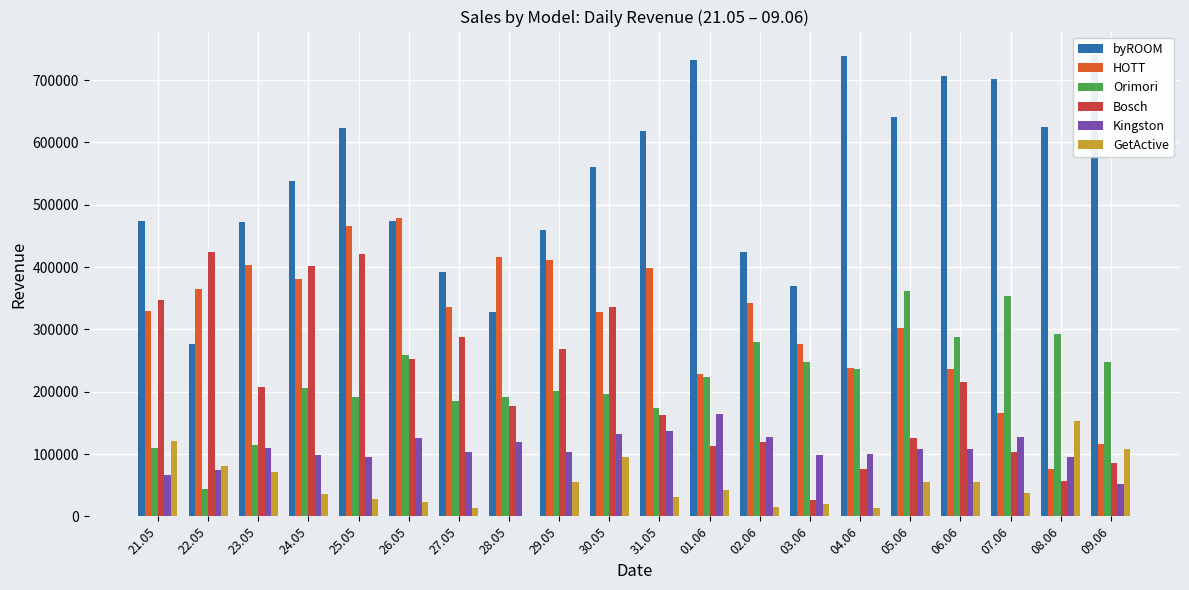

Reading left to right, what are all the values shown in this chart?

byROOM: 21.05=473196.3	22.05=277352.1	23.05=472563.1	24.05=537798.4	25.05=623426.8	26.05=474035.2	27.05=391884.6	28.05=327276.5	29.05=459520.0	30.05=560958.2	31.05=618994.0	01.06=732750.5	02.06=424205.8	03.06=369749.9	04.06=738548.1	05.06=641190.5	06.06=706017.8	07.06=701264.6	08.06=624622.3	09.06=740895.7
HOTT: 21.05=328810.9	22.05=364439.9	23.05=403328.1	24.05=380177.7	25.05=465678.1	26.05=479438.7	27.05=336027.8	28.05=415406.2	29.05=411105.7	30.05=328260.3	31.05=398846.7	01.06=228969.4	02.06=342365.0	03.06=276559.7	04.06=238186.7	05.06=302390.5	06.06=236318.1	07.06=166435.4	08.06=75673.6	09.06=115638.0
Orimori: 21.05=108871.6	22.05=43972.8	23.05=114781.2	24.05=205577.5	25.05=191968.3	26.05=258866.5	27.05=184428.0	28.05=190968.1	29.05=200761.4	30.05=196536.7	31.05=174155.7	01.06=224233.6	02.06=278966.8	03.06=247808.3	04.06=235852.5	05.06=362342.9	06.06=287790.9	07.06=354309.3	08.06=293309.6	09.06=248383.7
Bosch: 21.05=347079.0	22.05=424685.6	23.05=207860.2	24.05=400936.2	25.05=421123.2	26.05=253154.0	27.05=288268.2	28.05=176765.1	29.05=268588.8	30.05=335674.0	31.05=162810.0	01.06=112650.0	02.06=119339.0	03.06=26700.0	04.06=76199.0	05.06=125379.0	06.06=216369.0	07.06=103870.0	08.06=56490.0	09.06=85558.0
Kingston: 21.05=65809.1	22.05=74967.7	23.05=109119.0	24.05=98666.9	25.05=94429.9	26.05=125442.8	27.05=103967.7	28.05=119872.2	29.05=103832.3	30.05=132647.9	31.05=137298.9	01.06=163674.4	02.06=126677.8	03.06=99038.3	04.06=100474.1	05.06=108808.8	06.06=107944.8	07.06=127993.3	08.06=95460.2	09.06=52031.2
GetActive: 21.05=120729.8	22.05=80897.0	23.05=71390.0	24.05=35357.8	25.05=27374.1	26.05=22998.0	27.05=12600.0	28.05=0.0	29.05=55816.9	30.05=94731.1	31.05=30384.0	01.06=42021.3	02.06=14918.0	03.06=20268.0	04.06=14025.0	05.06=55126.0	06.06=54416.0	07.06=37260.0	08.06=152941.3	09.06=107935.1